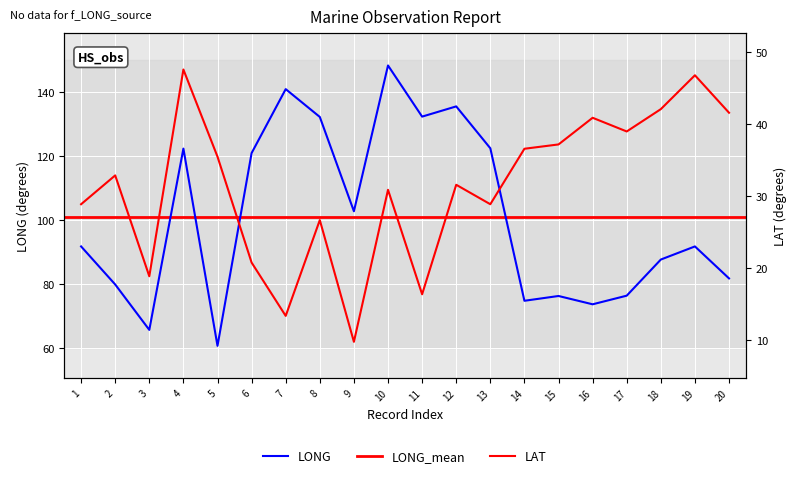

At which label does LAT first exceed 32?

2